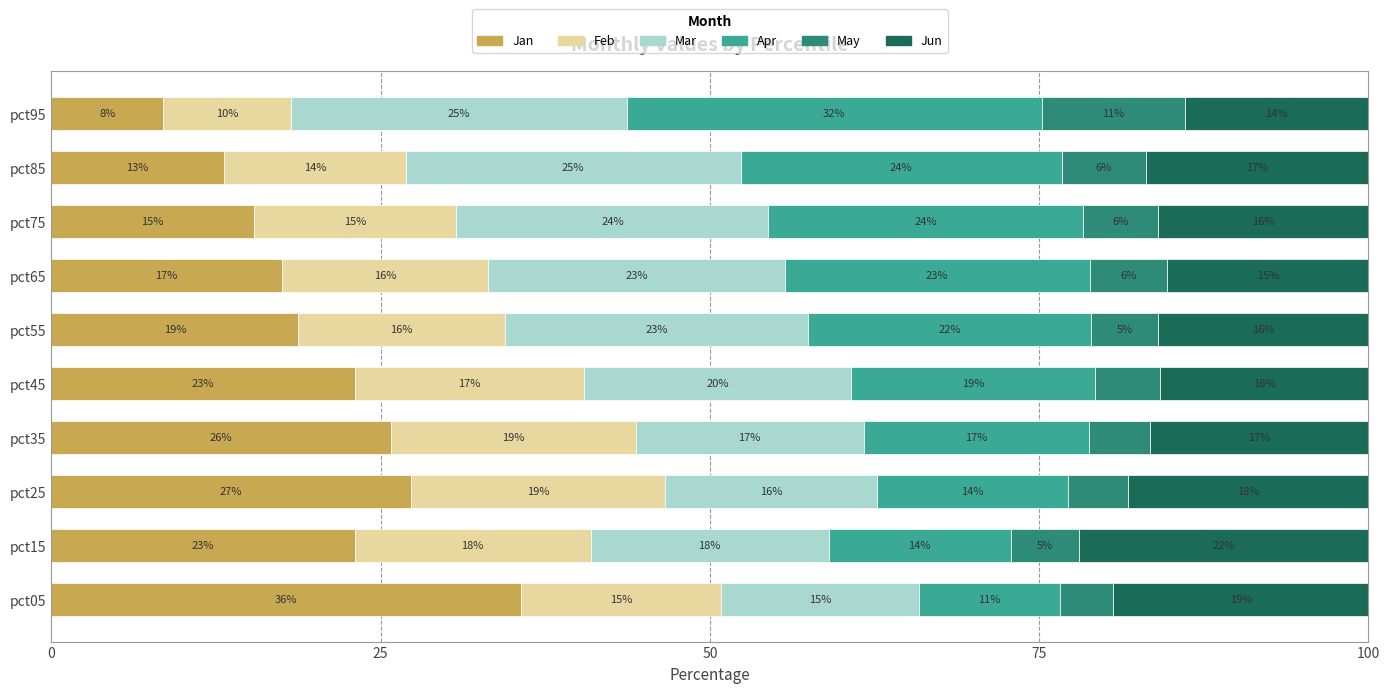

What is the minimum value for Jan?

8.5